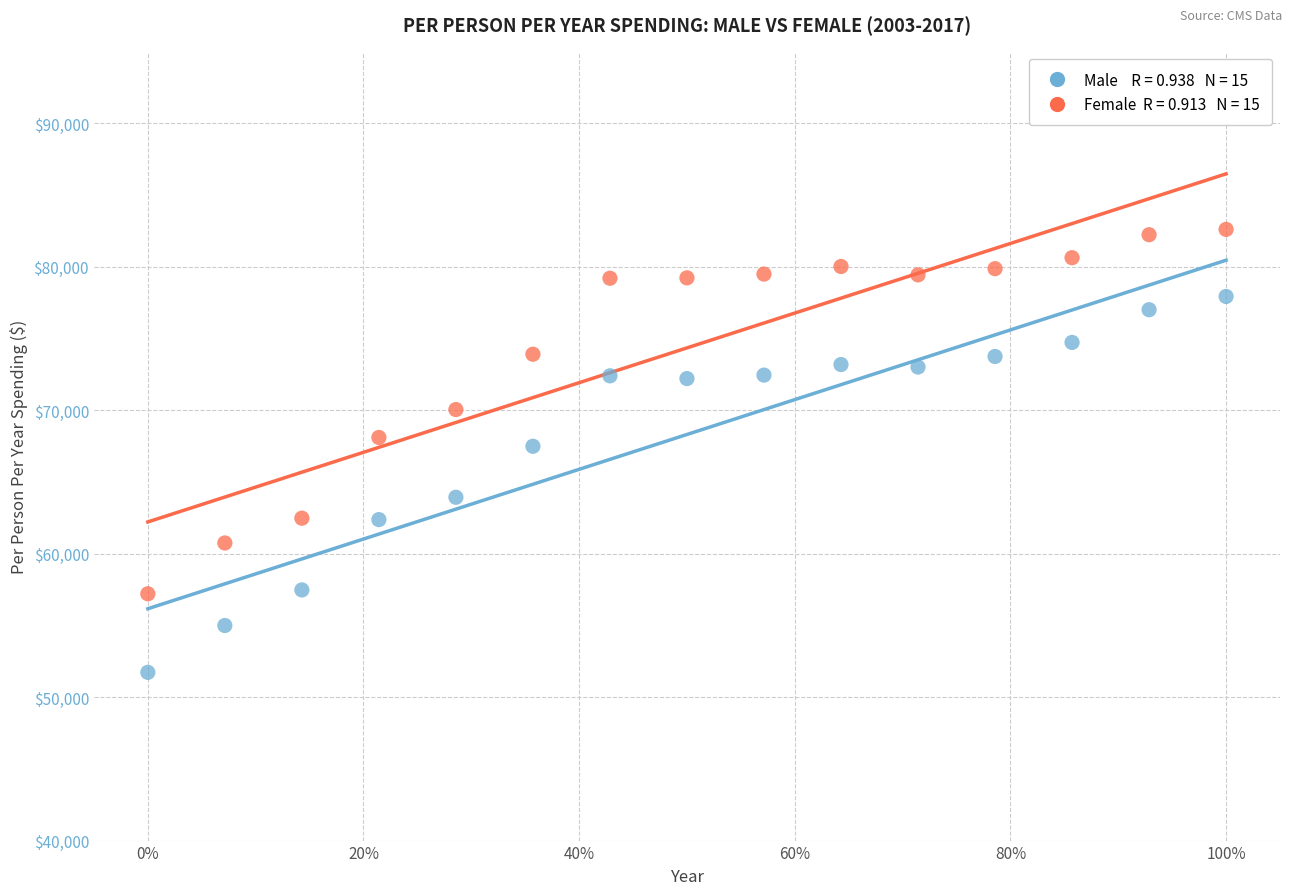

Count the number of points in this scatter plot.

30